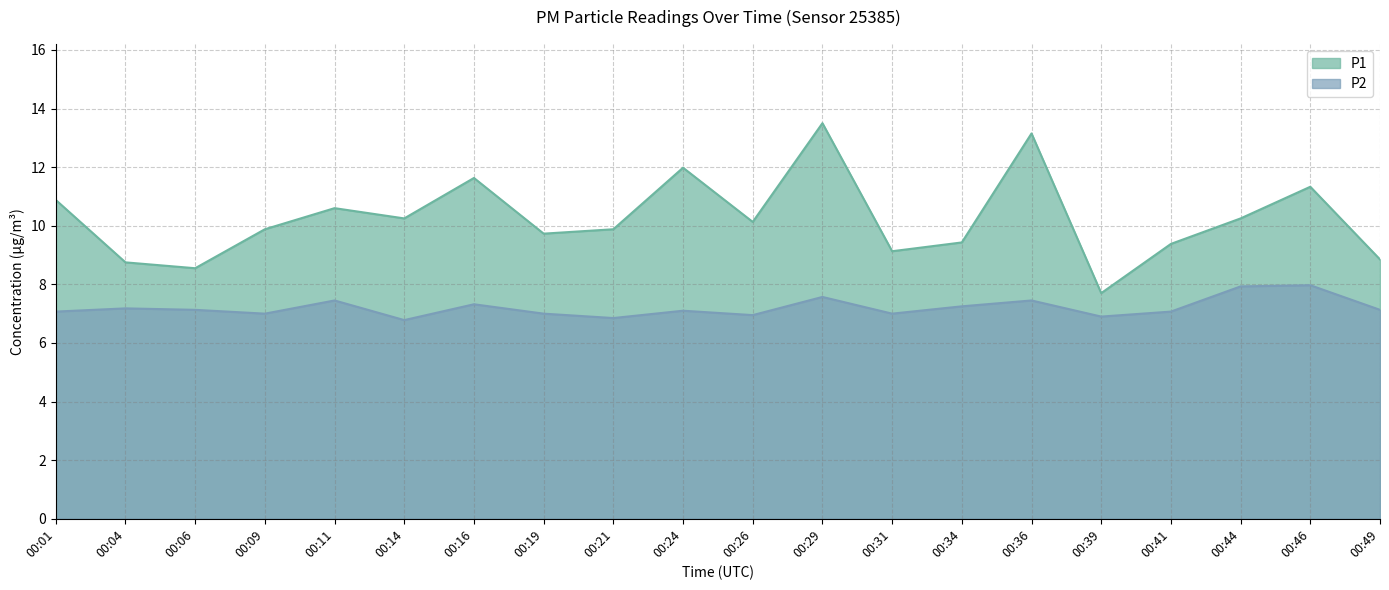

True or false: P1 has more than 1 points higher than both neighbors.

True